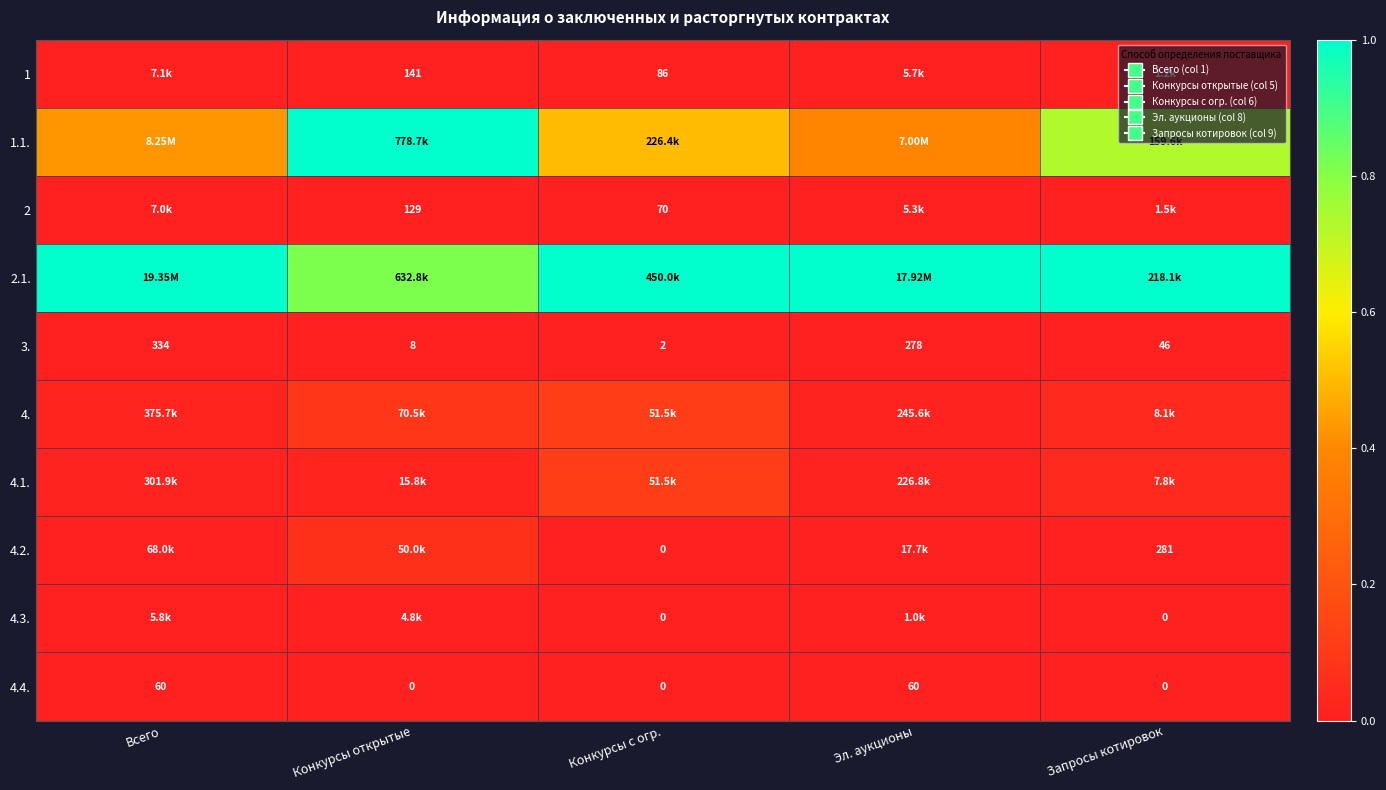

How many values in the 3. series are below 46?

2